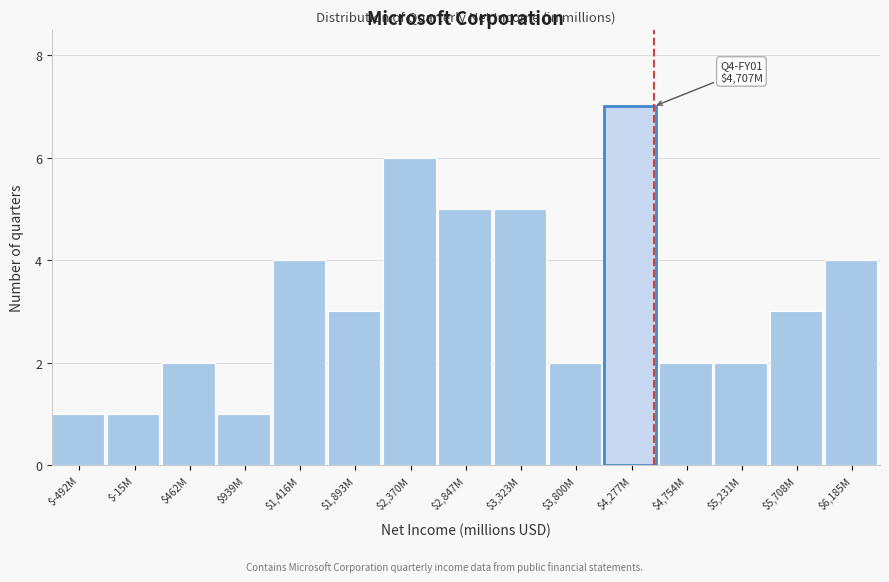

Reading left to right, extract all data points from this chart.

1	1	2	1	4	3	6	5	5	2	7	2	2	3	4